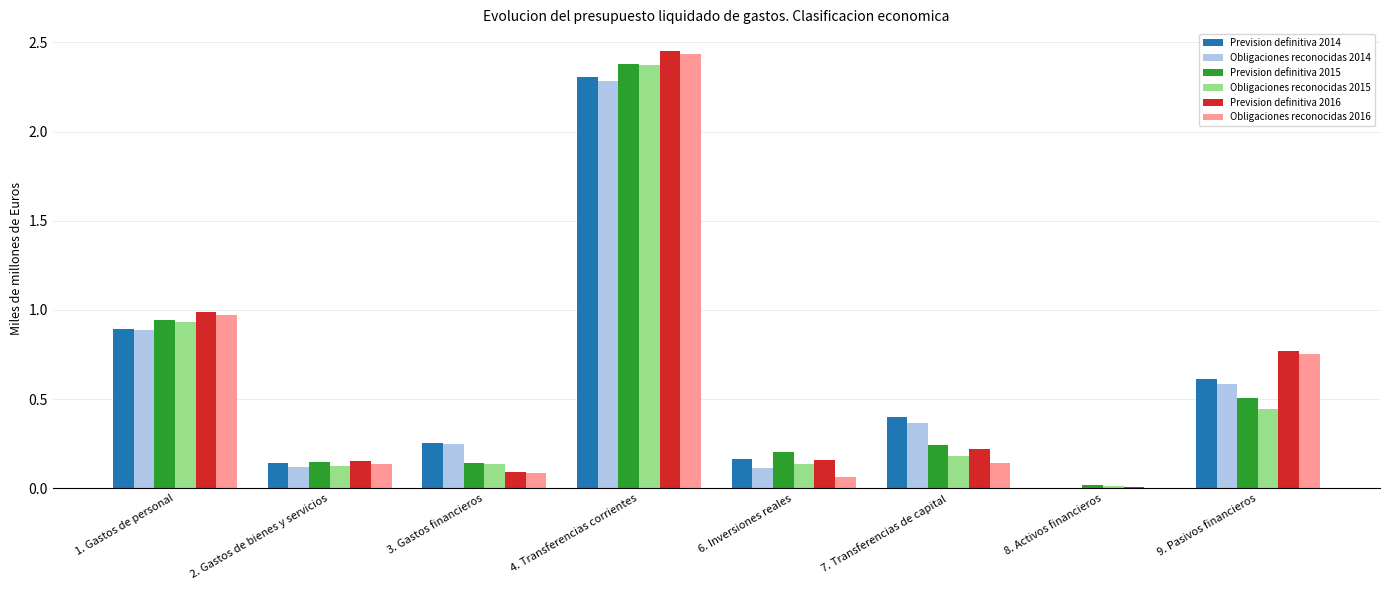

The value of Obligaciones reconocidas 2014 at 6. Inversiones reales is 0.1. True or false?

True